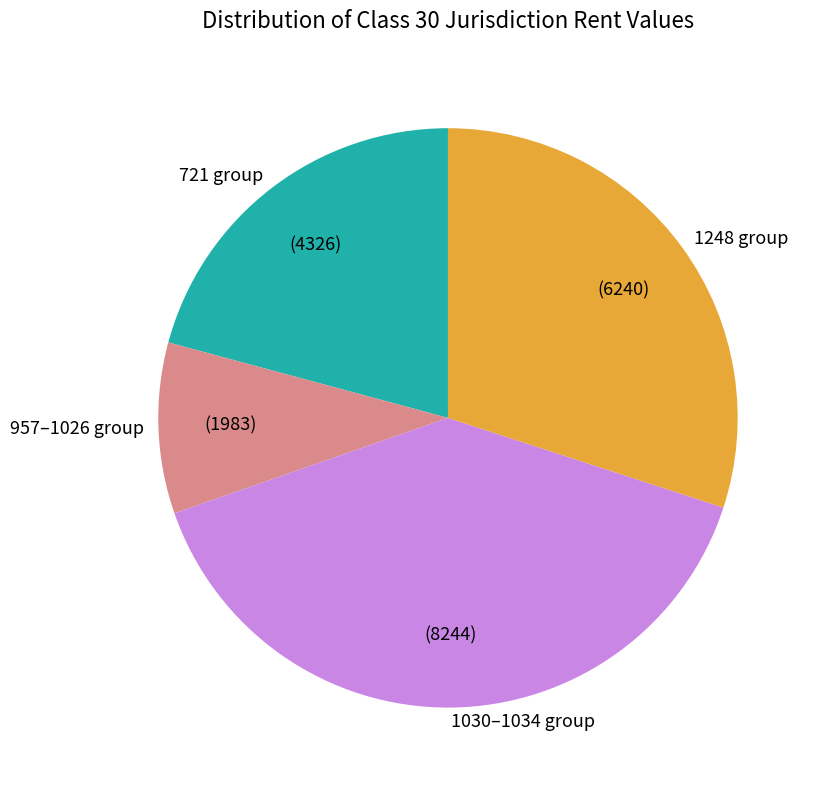

Approximately how many times larger is the value at 721 group compared to 957–1026 group?

2.2